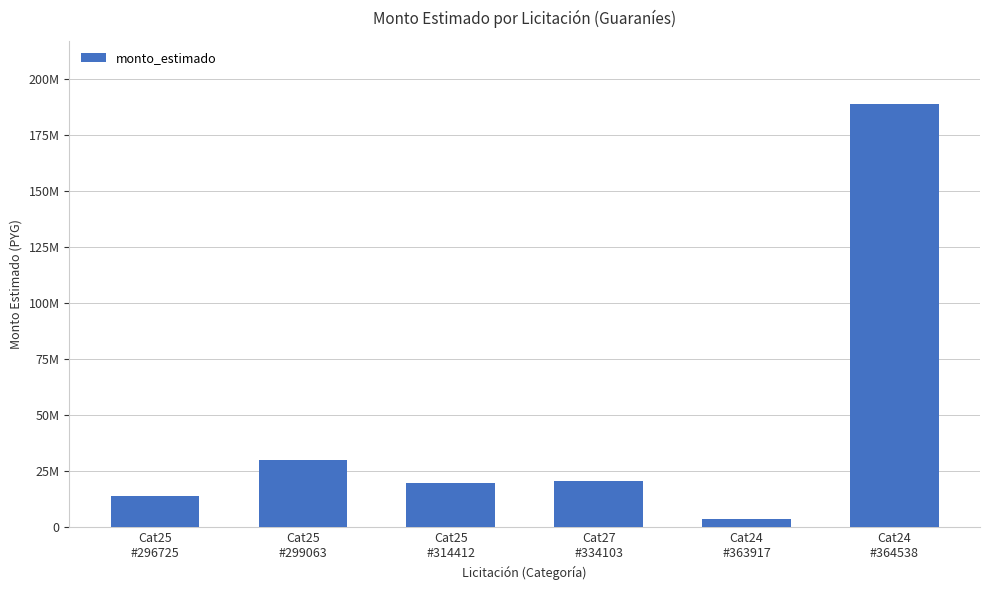

Does the chart contain any negative values?

No